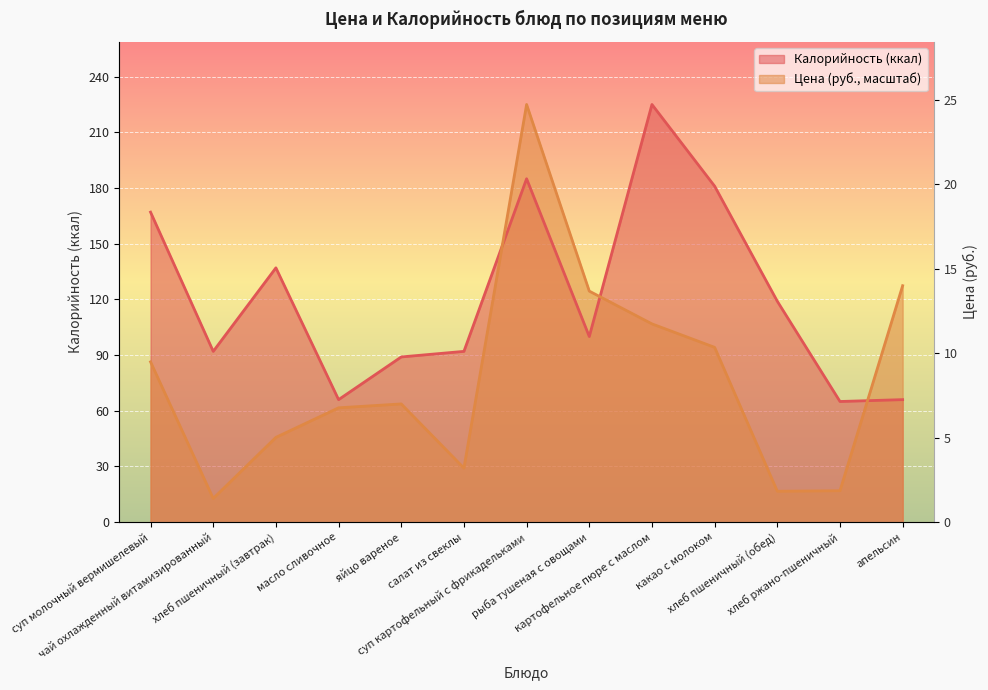

What is the difference between the second highest and second lowest values in the Калорийность (линия) series?

119.0